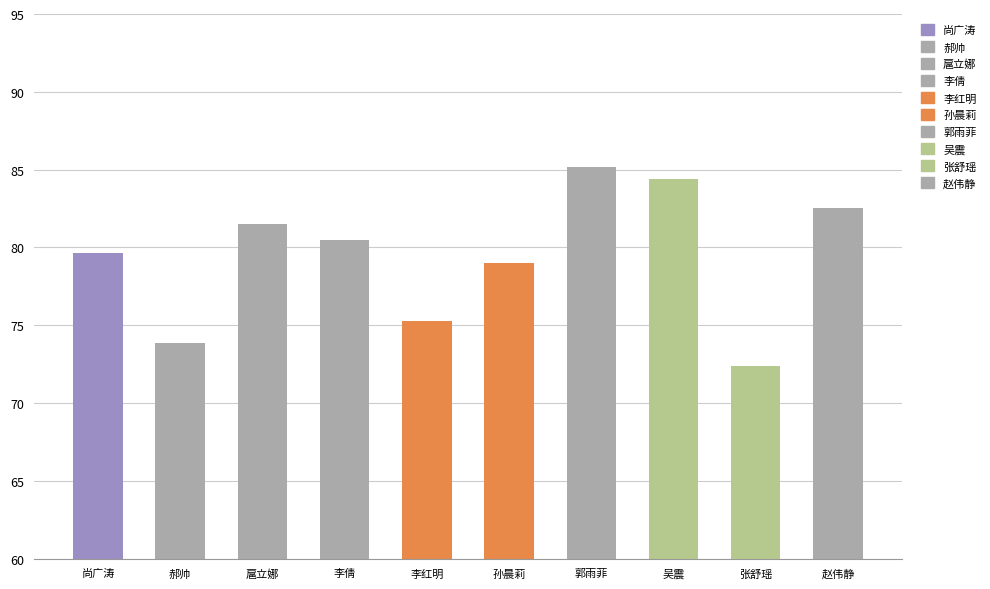

Rank the categories by value from lowest to highest.

张舒瑶, 郝帅, 李红明, 孙晨莉, 尚广涛, 李倩, 扈立娜, 赵伟静, 吴震, 郭雨菲